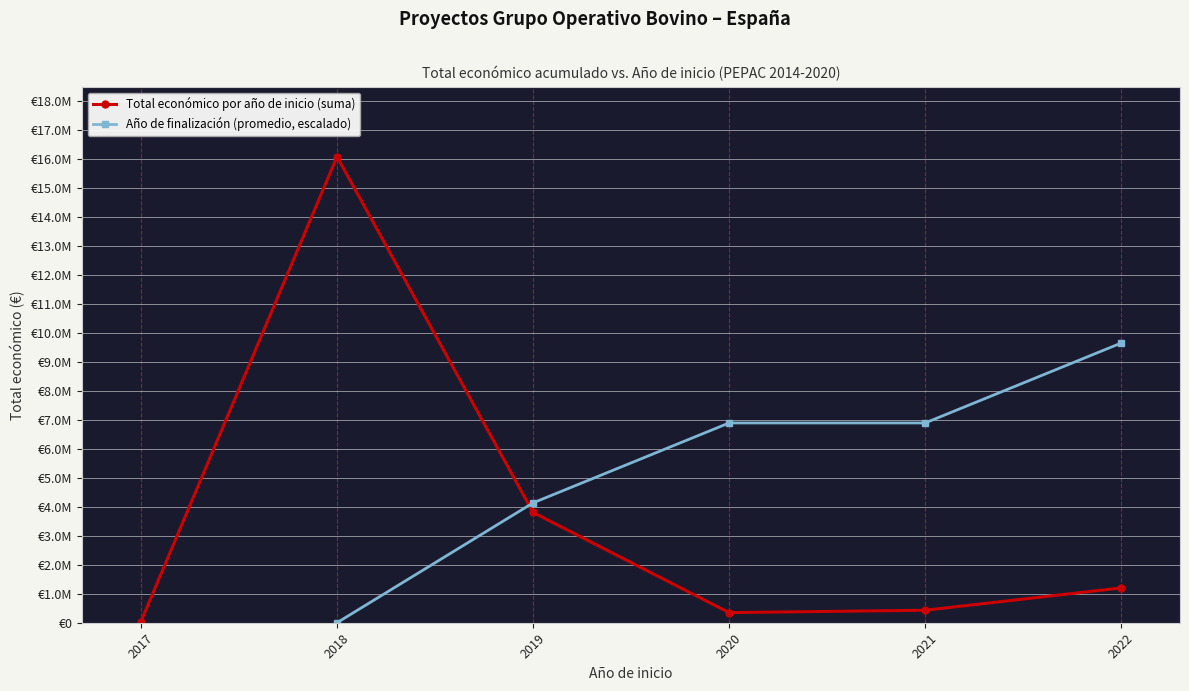

How many times do Total económico por año de inicio (suma) and Año de finalización (promedio, escalado) cross each other?

1